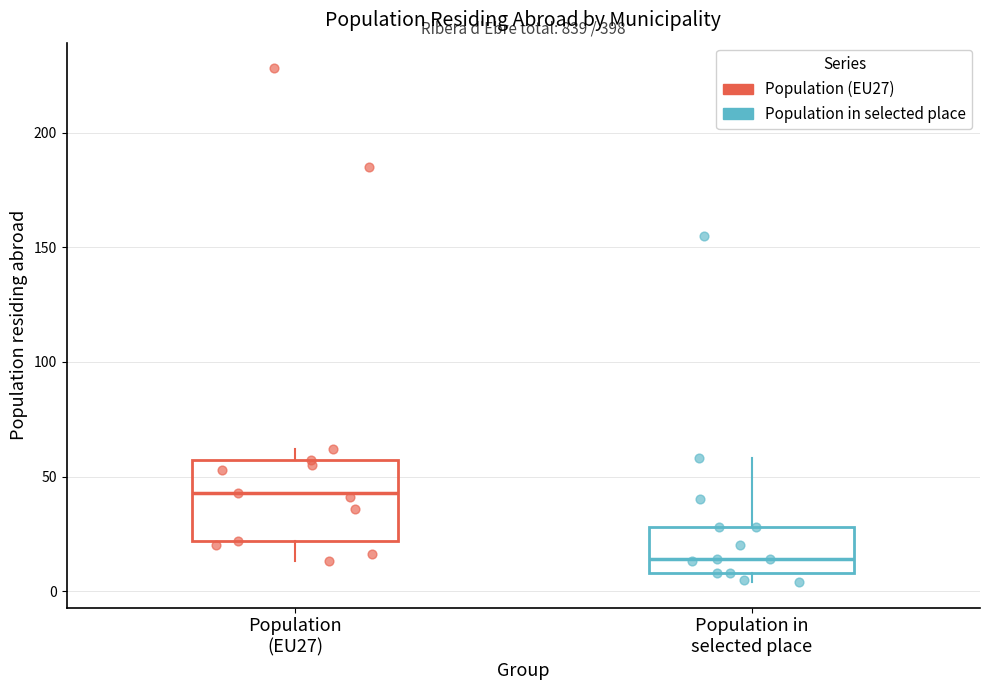

Where does the upper whisker of the box for Population in selected place end on the y-axis? The values are not printed on the chart, so give them approximately, as read against the axis.

60